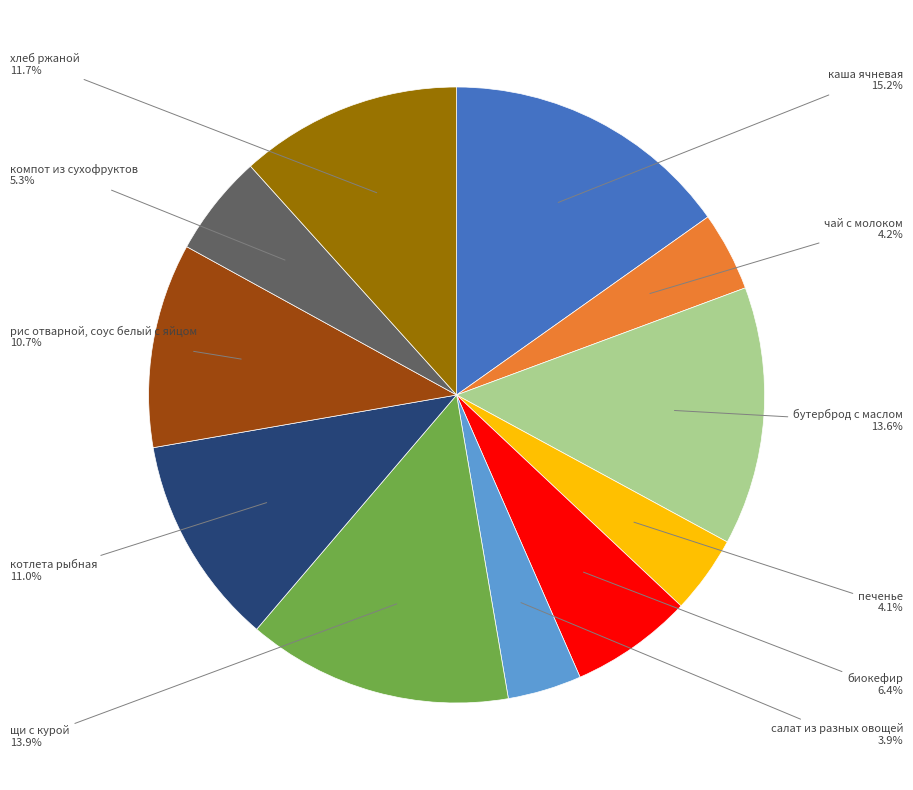

Is there a majority slice in this chart?

No